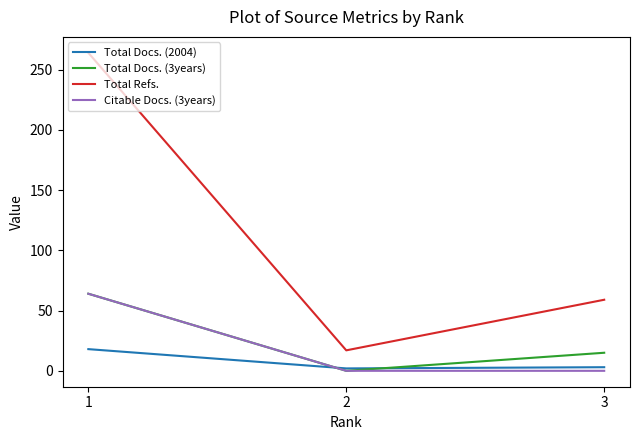

How many data points does each series have?

3